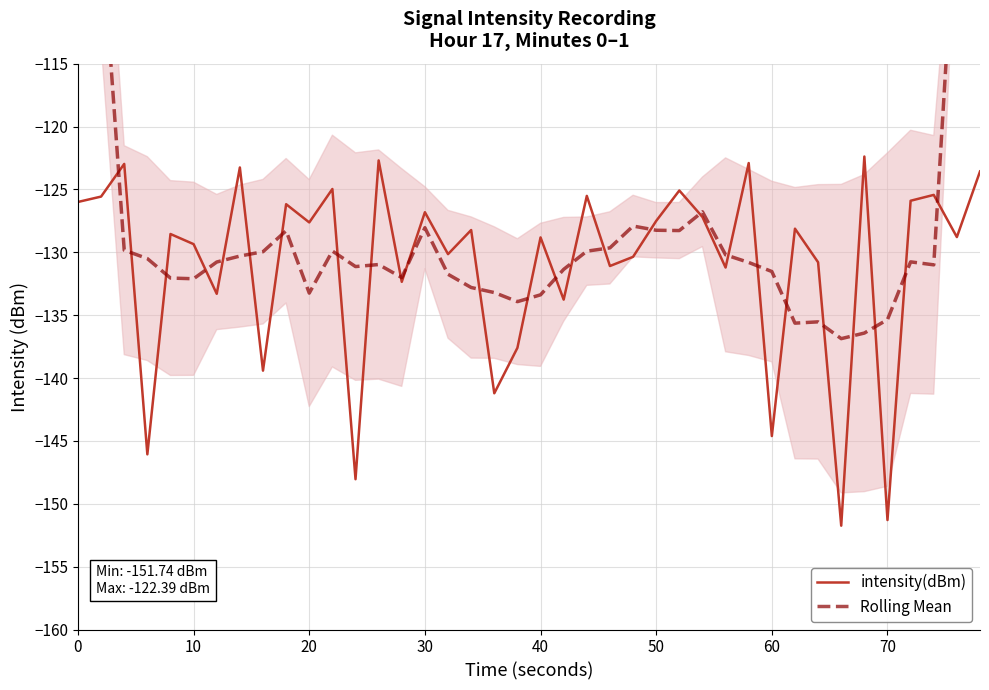

Reading left to right, transcribe all the data shown in this chart.

intensity(dBm): -126.0	-125.6	-123.0	-146.1	-128.5	-129.4	-133.3	-123.3	-139.4	-126.2	-127.6	-125.0	-148.0	-122.7	-132.3	-126.8	-130.1	-128.2	-141.2	-137.6	-128.8	-133.8	-125.5	-131.1	-130.4	-127.5	-125.1	-127.2	-131.2	-122.9	-144.6	-128.1	-130.8	-151.7	-122.4	-151.3	-125.9	-125.4	-128.8	-123.6
Rolling Mean: -74.9	-104.1	-129.8	-130.5	-132.0	-132.1	-130.8	-130.3	-130.0	-128.3	-133.2	-129.9	-131.1	-131.0	-132.0	-128.0	-131.8	-132.8	-133.2	-133.9	-133.4	-131.4	-129.9	-129.6	-127.9	-128.2	-128.3	-126.8	-130.2	-130.8	-131.5	-135.6	-135.5	-136.9	-136.4	-135.4	-130.8	-131.0	-100.7	-75.6